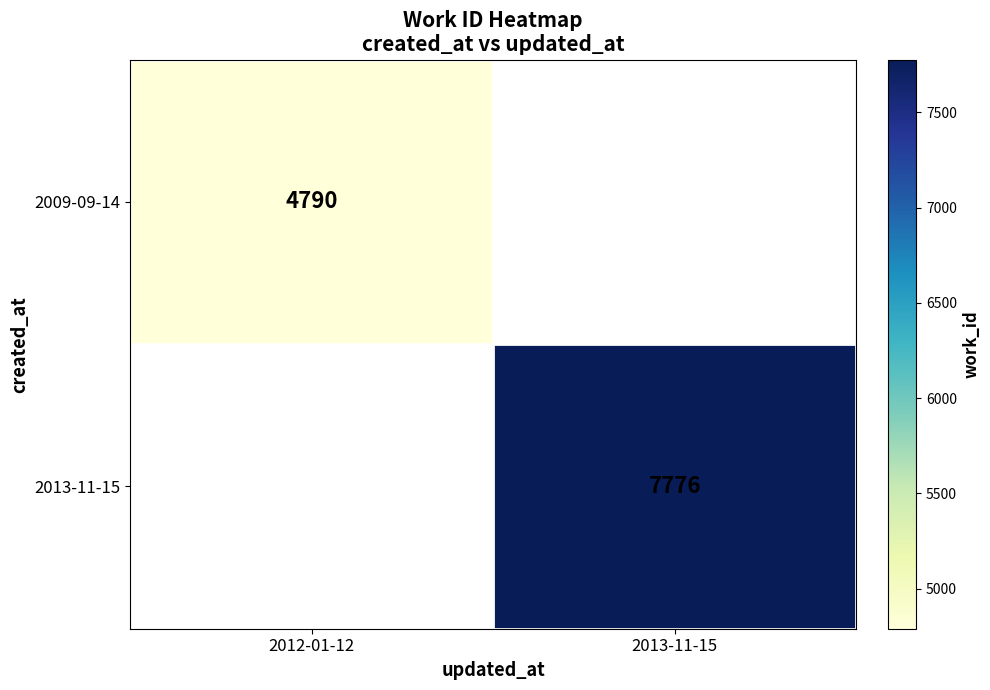

Between 2012-01-12 and 2013-11-15, which is larger?

2013-11-15